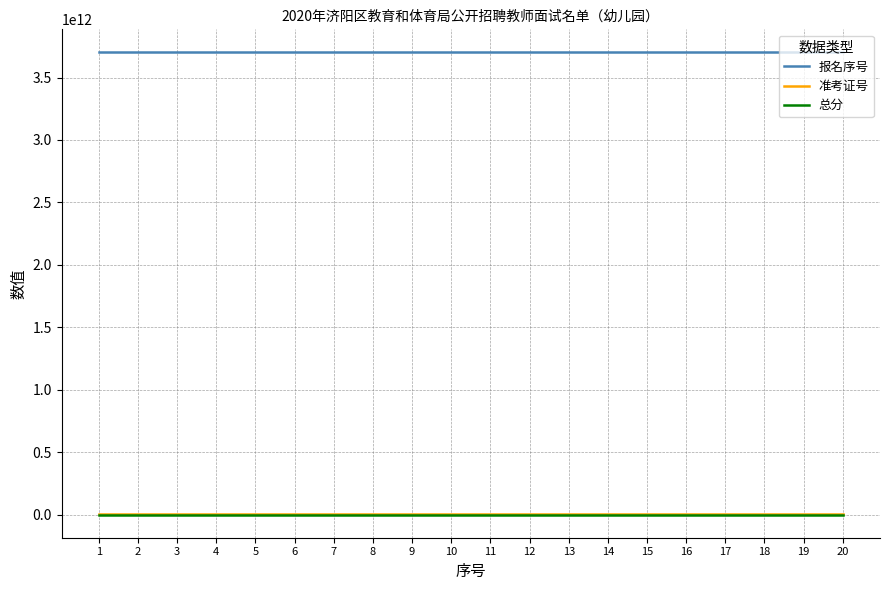

Is the value of 准考证号 at 3 greater than the value of 报名序号 at 18?

No